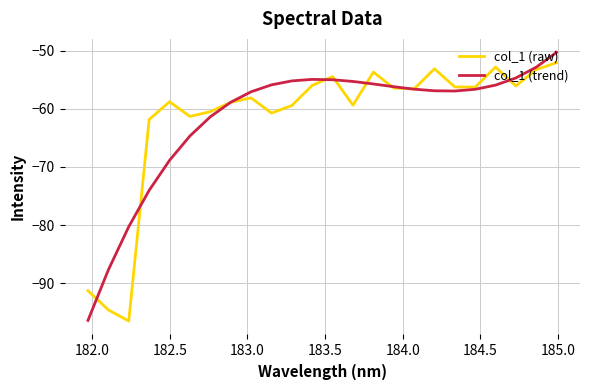

True or false: col_1 (raw) has more than 0 points higher than both neighbors.

True